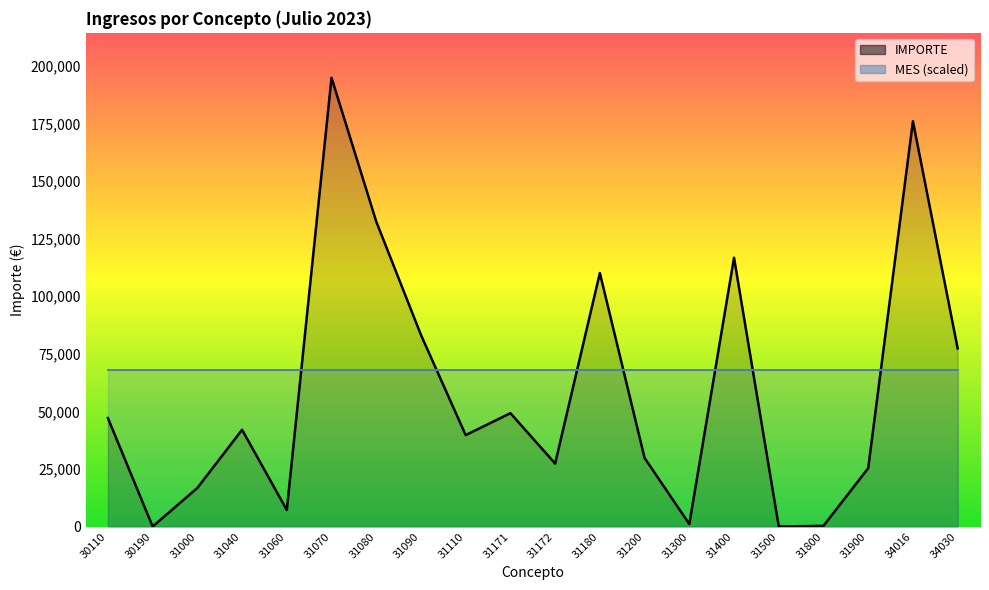

At which category does the data reach its first local peak?

31040